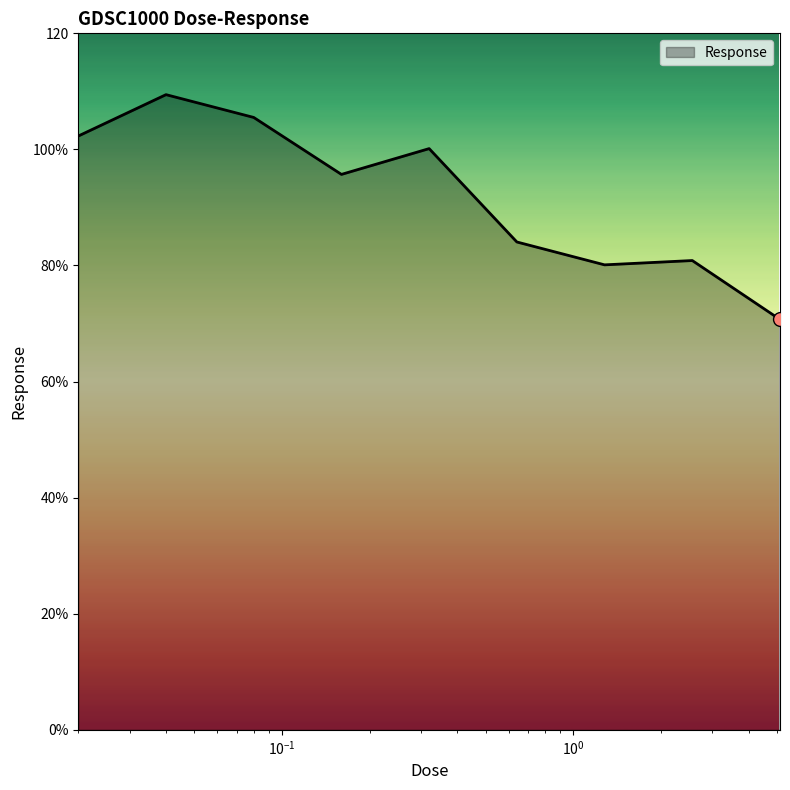

Does the chart have visible grid lines?

No